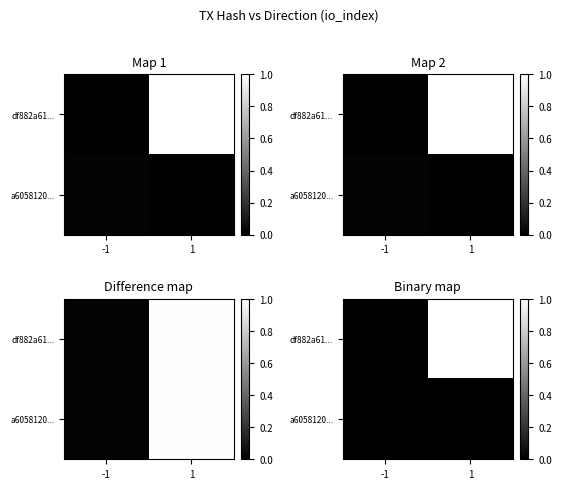

Rank the categories by a6058120... value from lowest to highest.

-1, 1